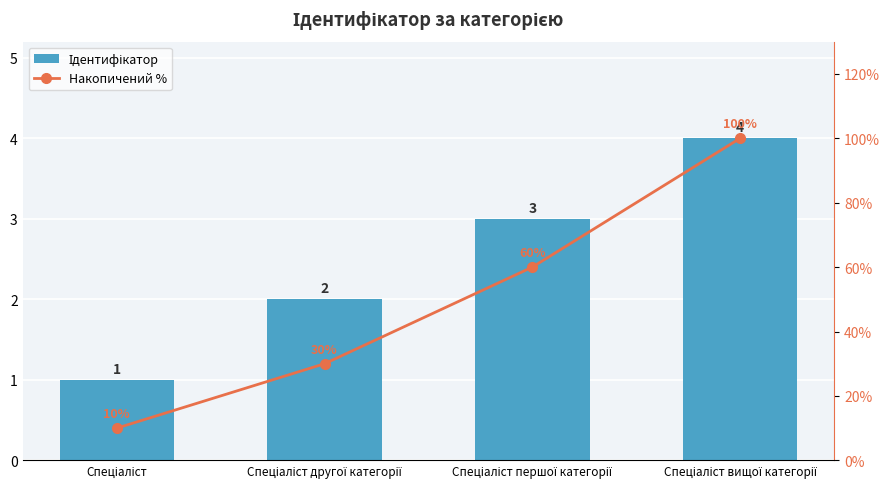

At which category does the chart reach its minimum across all series?

Спеціаліст